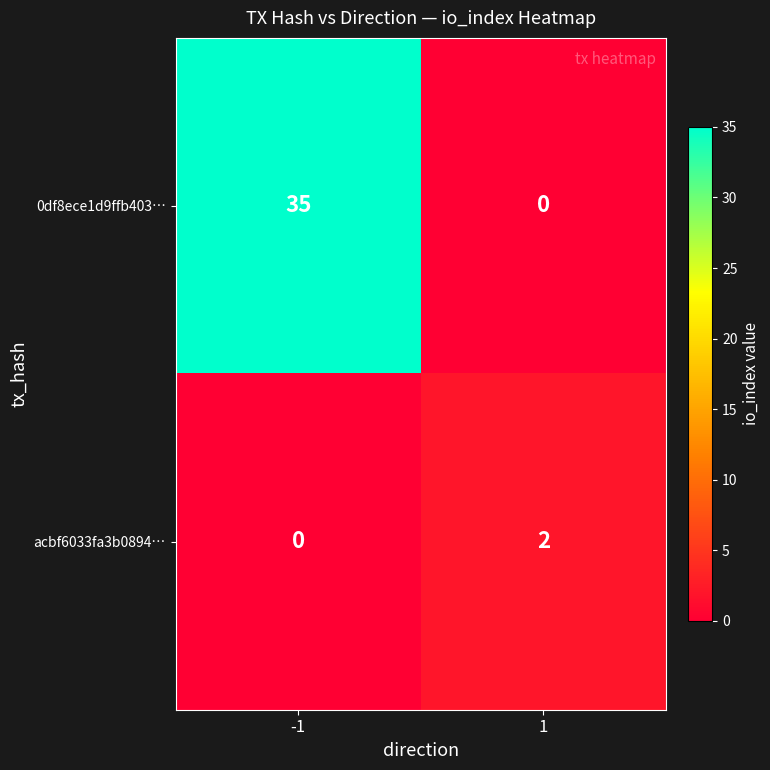

Is it true that acbf6033fa3b0894… equals 0 at -1?

True